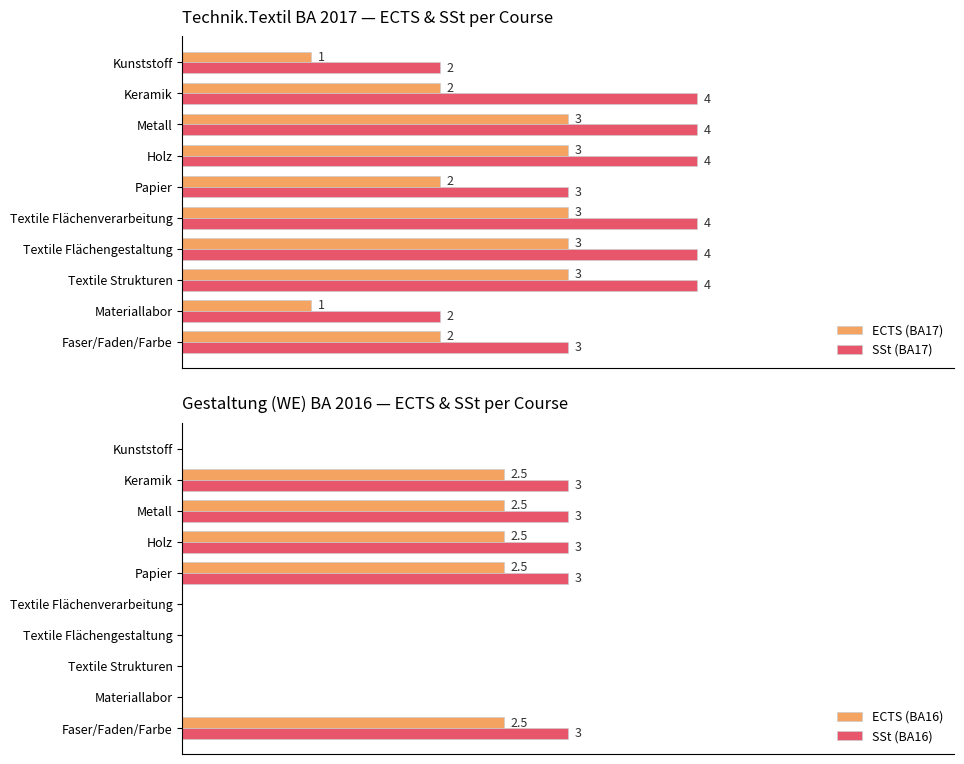

Which has a higher value, Holz or Textile Flächenverarbeitung?

Holz